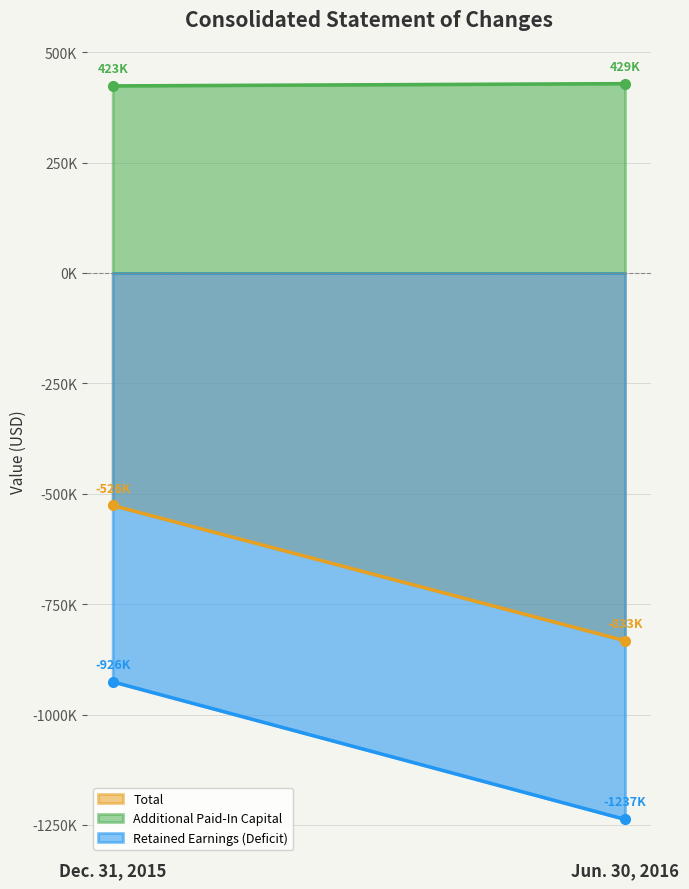

Reading left to right, what are all the values shown in this chart?

Total: Dec. 31, 2015=-526491	Jun. 30, 2016=-832803
Additional Paid-In Capital: Dec. 31, 2015=423499	Jun. 30, 2016=428618
Retained Earnings (Deficit): Dec. 31, 2015=-925824	Jun. 30, 2016=-1237255